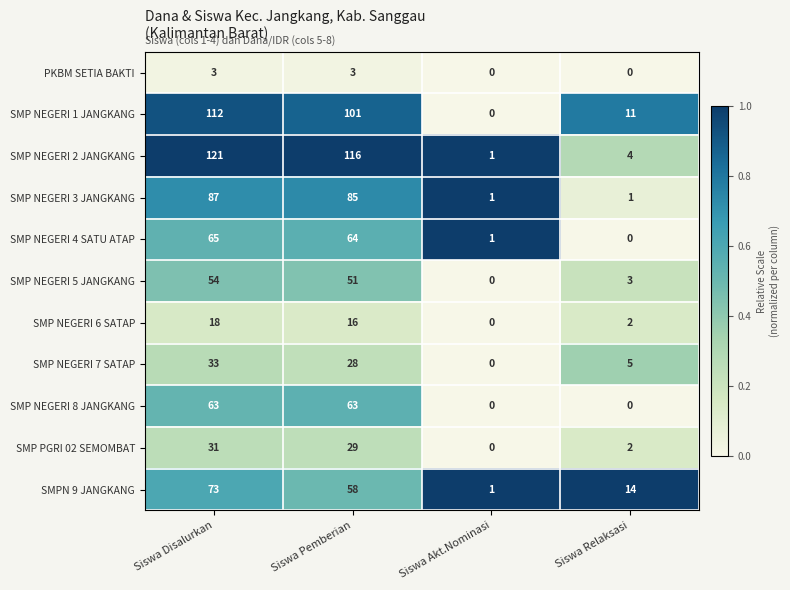

The SMP NEGERI 2 JANGKANG series shows 177 at Siswa Disalurkan. True or false?

False